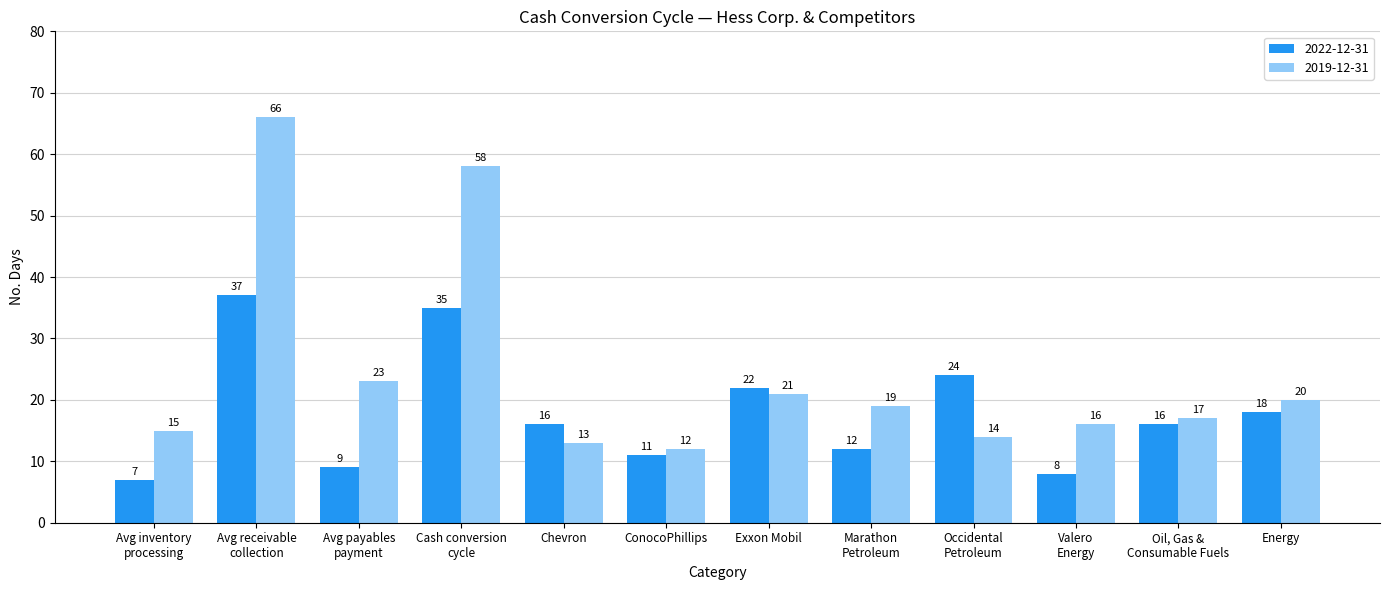

List the labels in order of 2019-12-31 value, smallest first.

ConocoPhillips, Chevron, Occidental
Petroleum, Avg inventory
processing, Valero
Energy, Oil, Gas &
Consumable Fuels, Marathon
Petroleum, Energy, Exxon Mobil, Avg payables
payment, Cash conversion
cycle, Avg receivable
collection